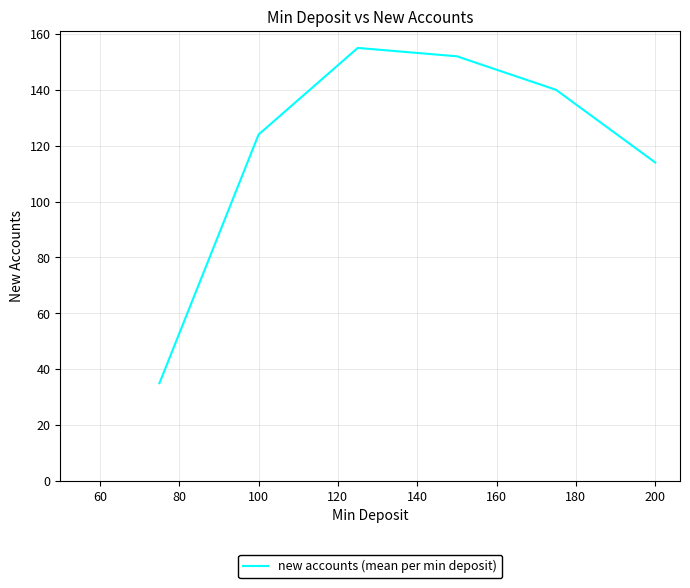

What is the average value?

120